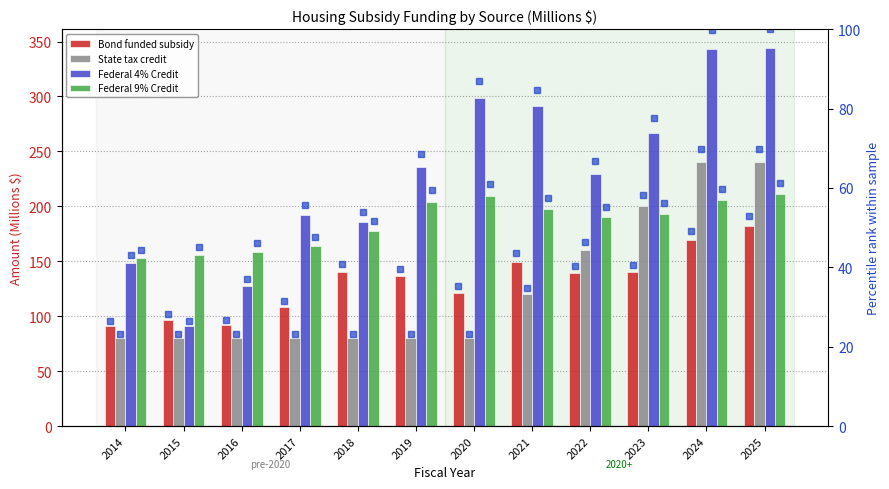

List the labels in order of Federal 4% Credit value, largest first.

2025, 2024, 2020, 2021, 2023, 2019, 2022, 2017, 2018, 2014, 2016, 2015